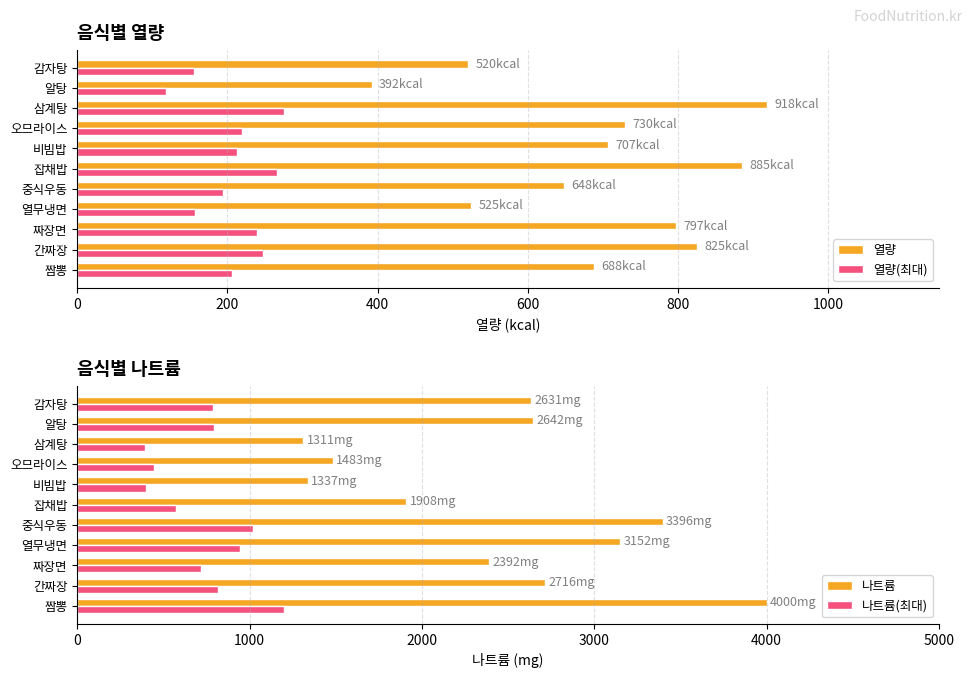

What is the average value of the 열량 series?

694.1